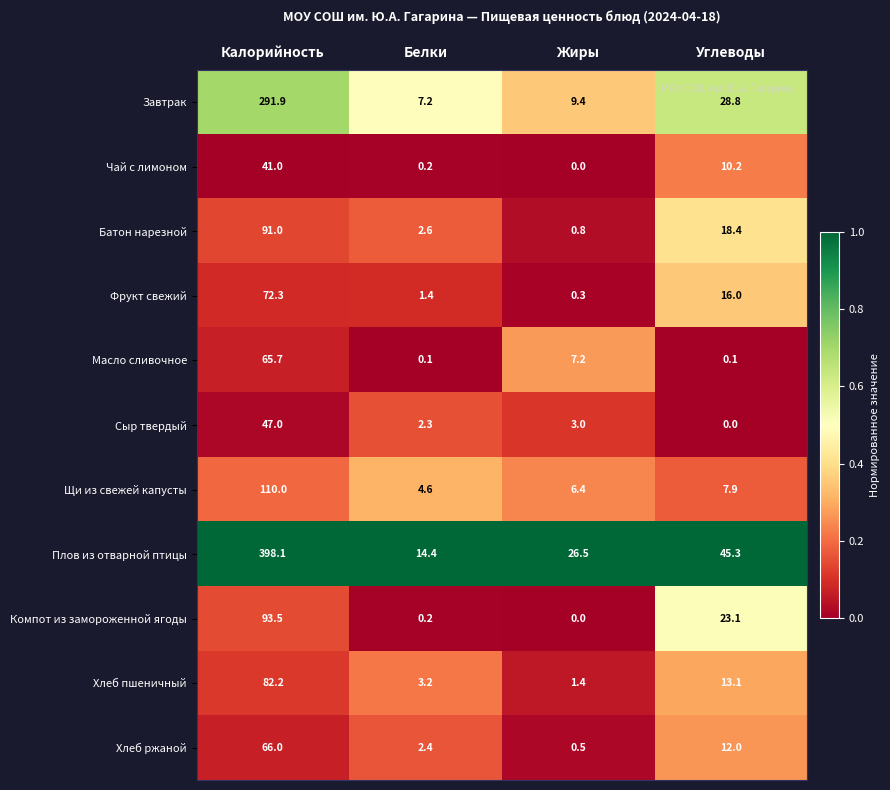

What is the sum of all Фрукт свежий values?

90.0